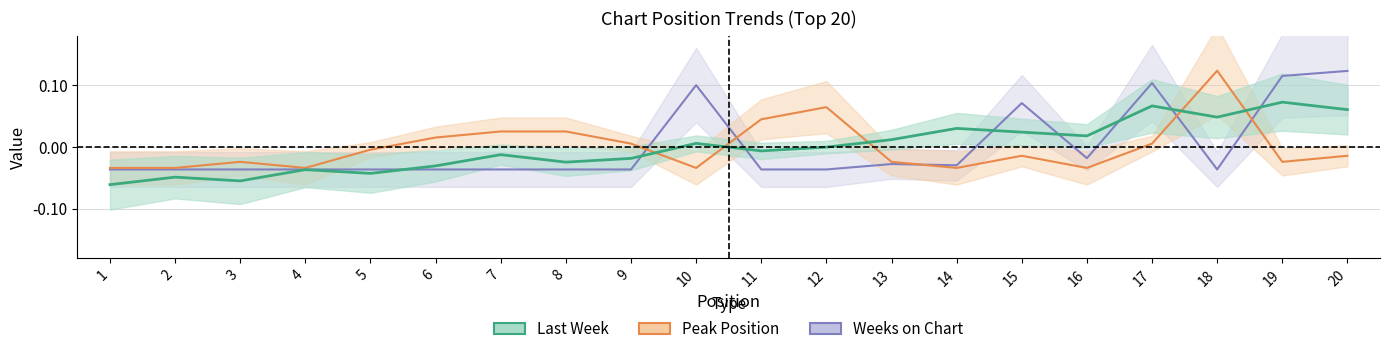

Rank the categories by Weeks on Chart value from highest to lowest.

20, 19, 17, 10, 15, 16, 13, 14, 1, 2, 3, 4, 5, 6, 7, 8, 9, 11, 12, 18